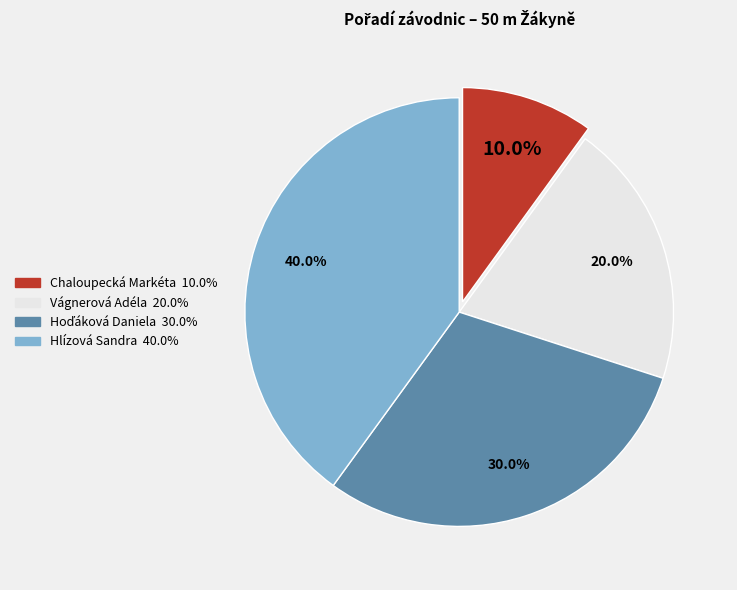

What portion of the pie excludes Vágnerová Adéla?

80.0%